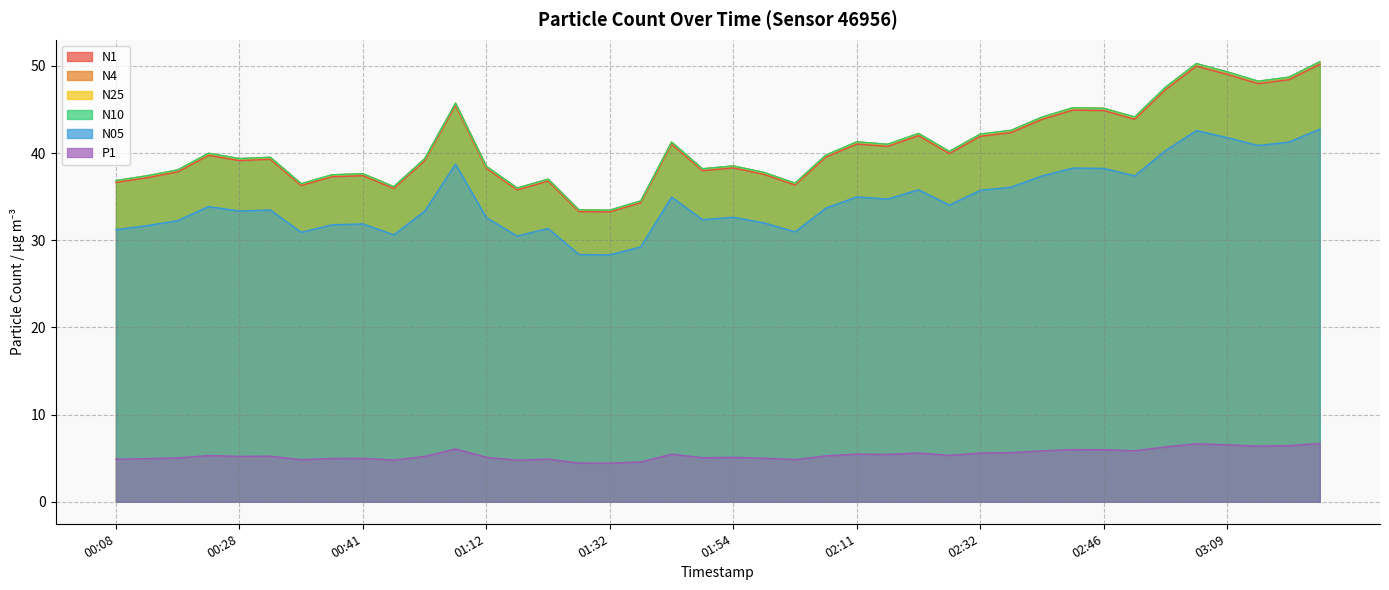

Which series has the largest total across all categories?

N10